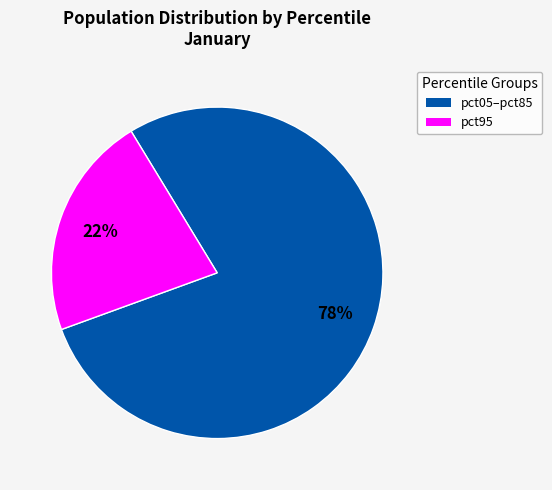

To the nearest percent, what is the average slice percentage?

50%